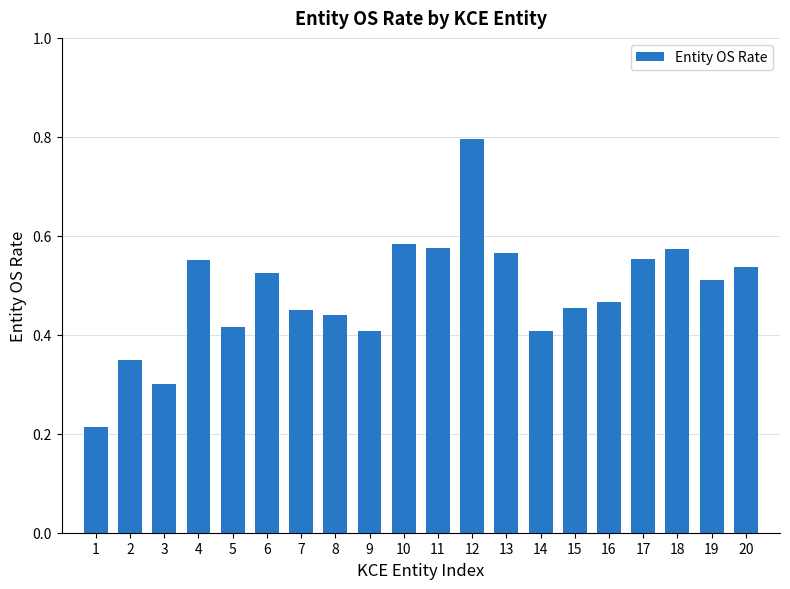

What is the sum of the values at 17 and 15?

1.0